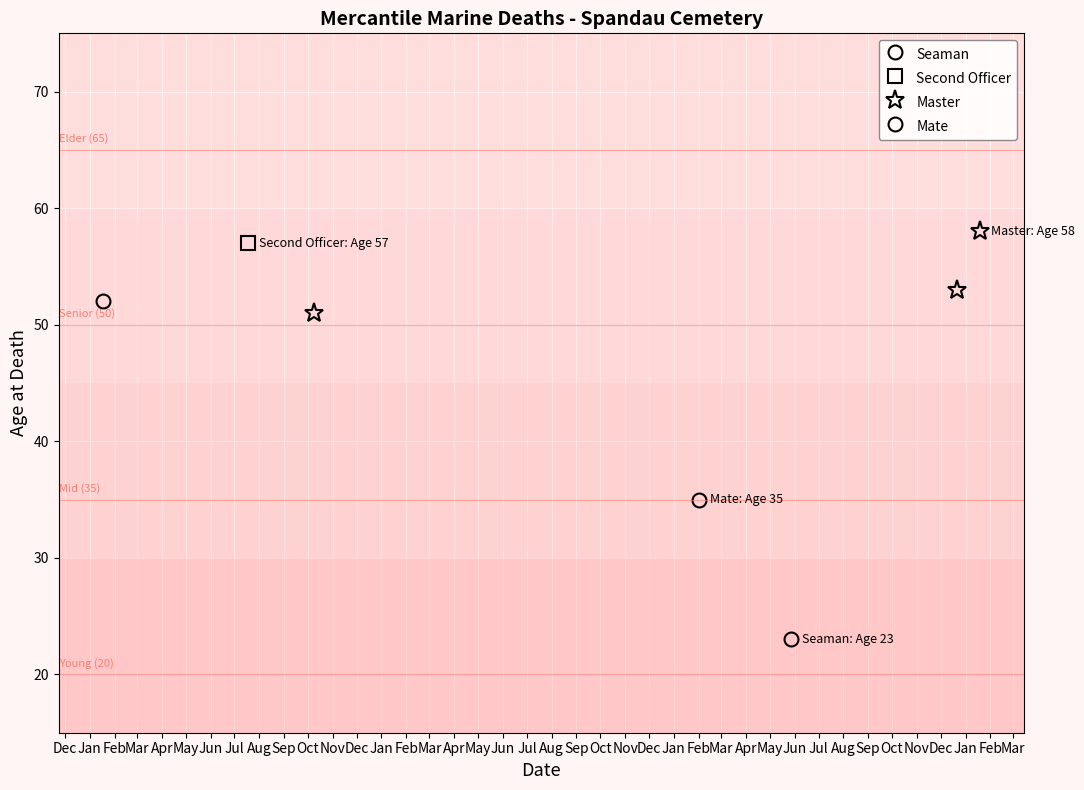

What is the minimum value for Master?

51